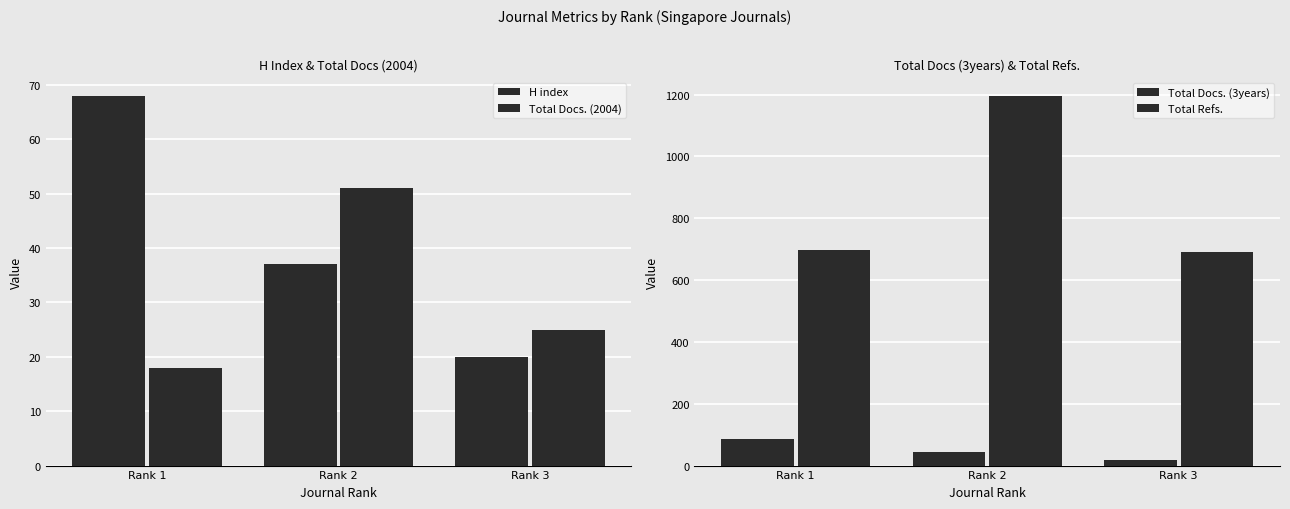

At which category is the sum across all series the highest?

Rank 2